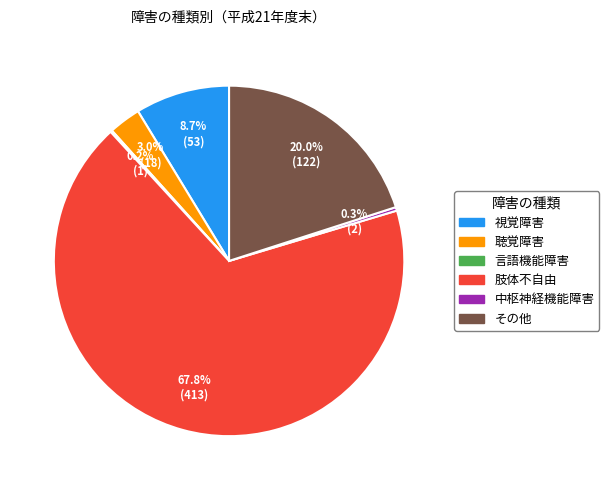

Which category has the biggest portion of the pie?

肢体不自由